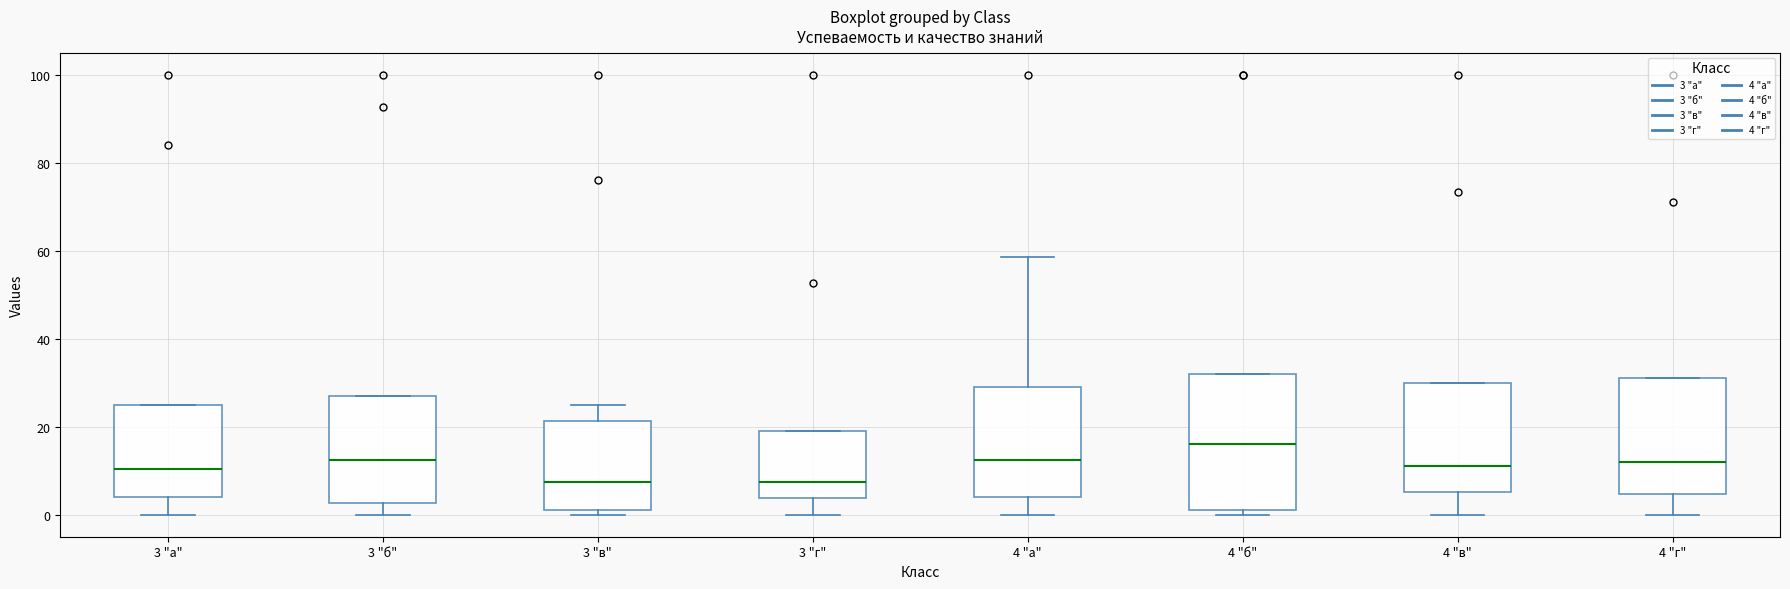

Reading left to right, read every box against the y-axis: the position of its median line, the range the box covers, and the ends of its whiskers. The values are not printed on the chart, so give them approximately, as read against the axis.

3 "а": median 10, box 4 to 26, whiskers 0 to 26
3 "б": median 12, box 2 to 28, whiskers 0 to 28
3 "в": median 8, box 2 to 22, whiskers 0 to 26
3 "г": median 8, box 4 to 20, whiskers 0 to 20
4 "а": median 12, box 4 to 30, whiskers 0 to 58
4 "б": median 16, box 2 to 32, whiskers 0 to 32
4 "в": median 12, box 6 to 30, whiskers 0 to 30
4 "г": median 12, box 4 to 32, whiskers 0 to 32